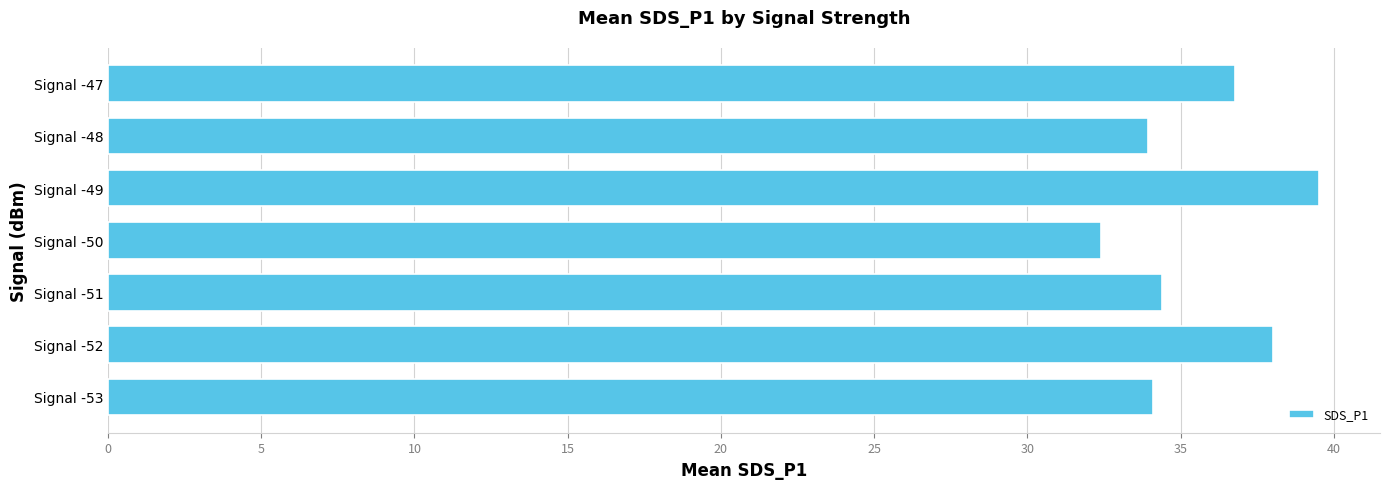

What is the approximate value at Signal -52?

38.0